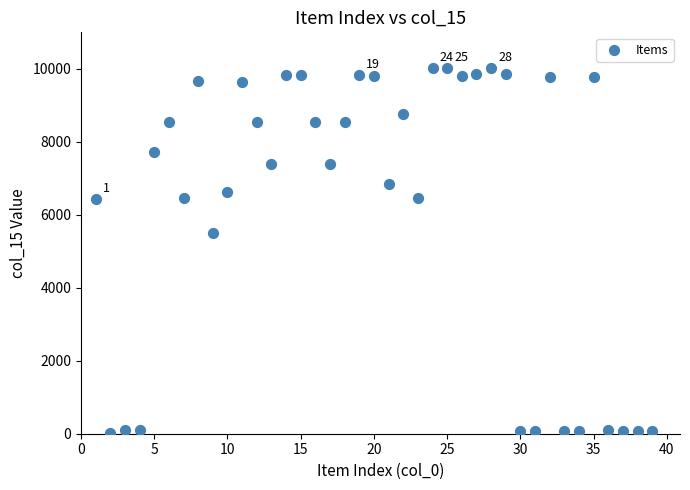

What Y value in the scatter plot is closest to 5031?

5490